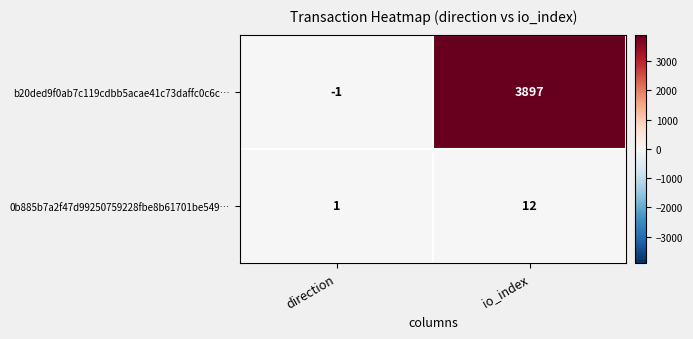

What is the sum of the 0b885b7a2f47d99250759228fbe8b61701be549… values at io_index and direction?

13